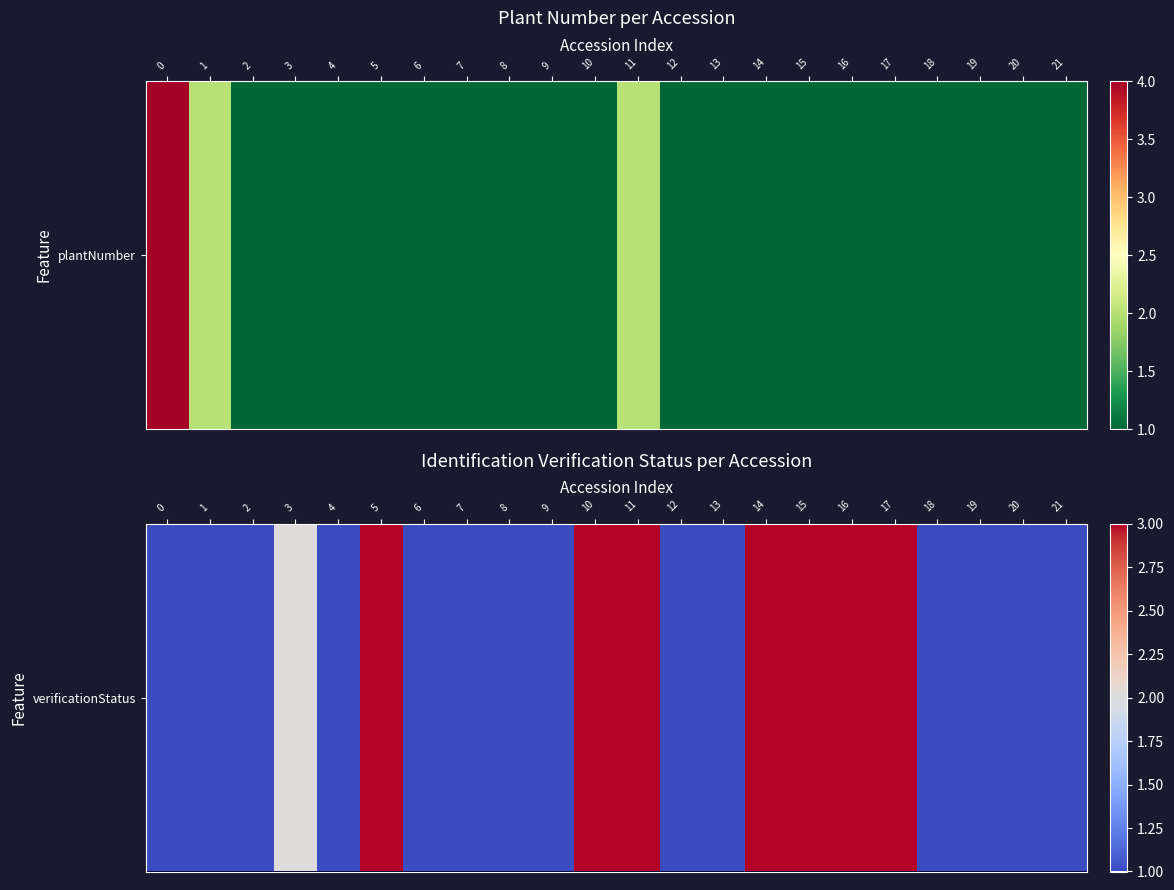

Rank the categories by value from lowest to highest.

0, 1, 2, 4, 6, 7, 8, 9, 12, 13, 18, 19, 20, 21, 3, 5, 10, 11, 14, 15, 16, 17